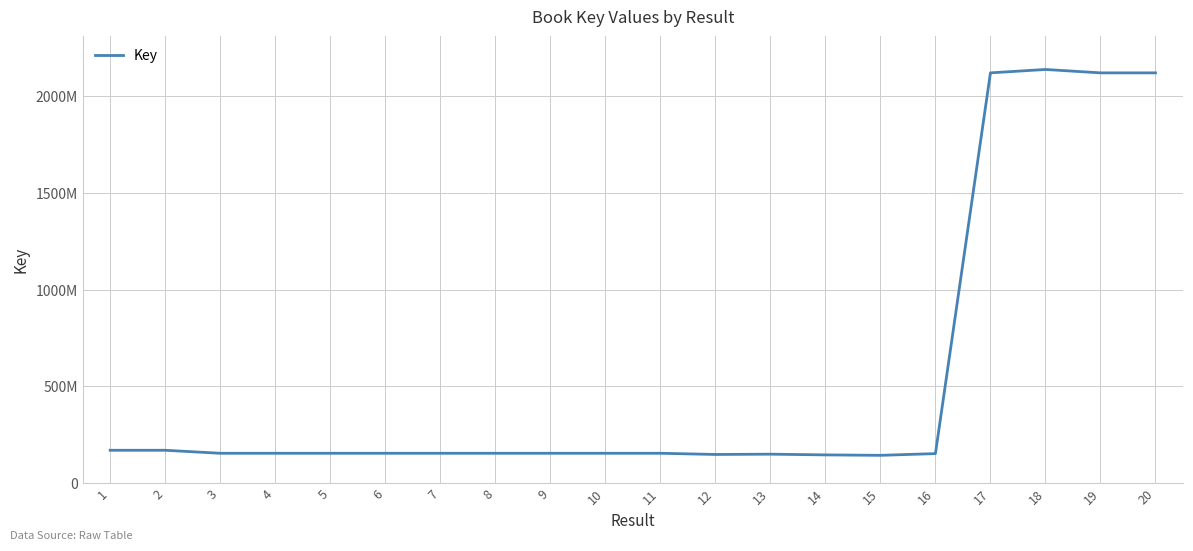

What is the sum of all values?

10955566480